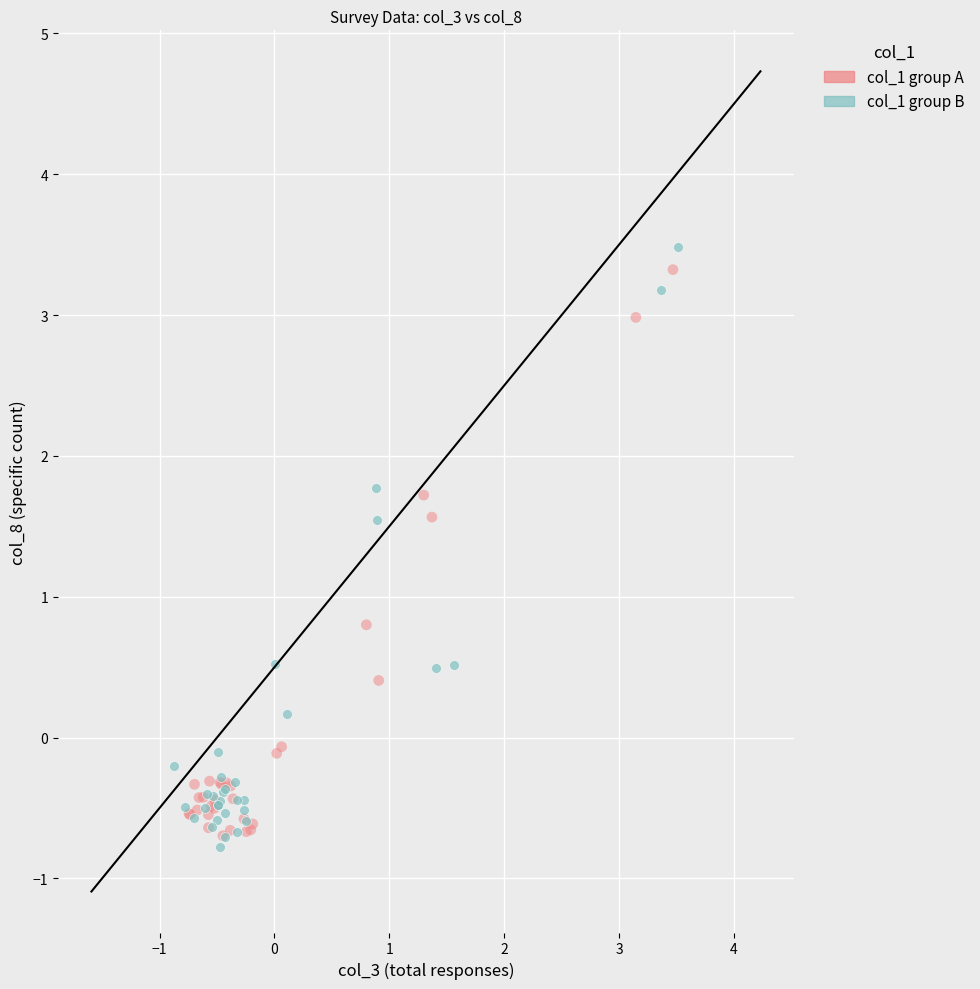

What are all the series names shown in the legend?

col_1 group A, col_1 group B